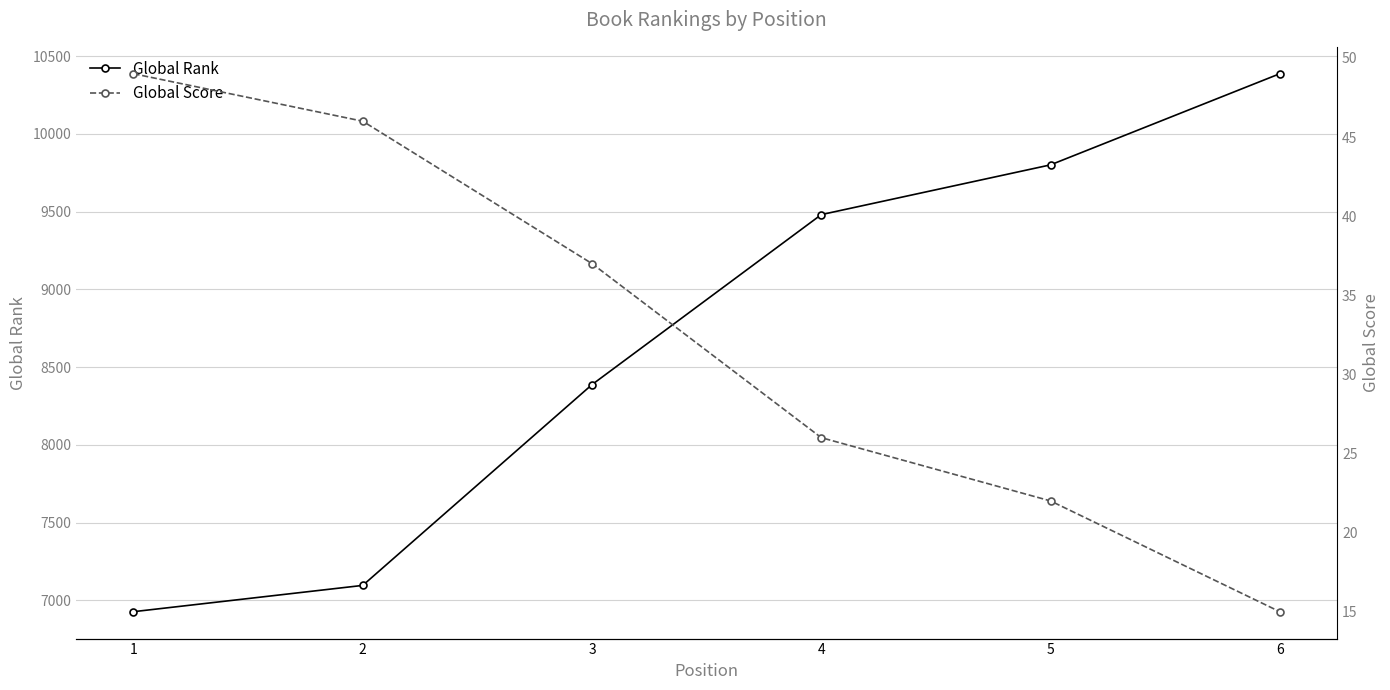

True or false: Global Rank and Global Score cross at least once.

False